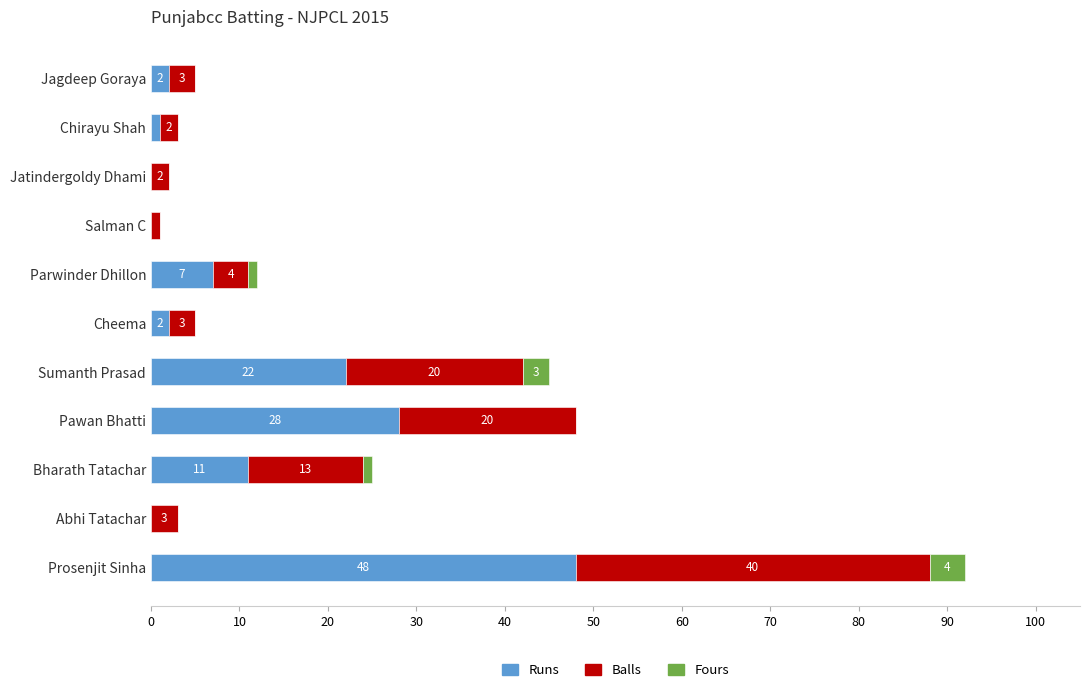

At which category is the sum across all series the highest?

Prosenjit Sinha